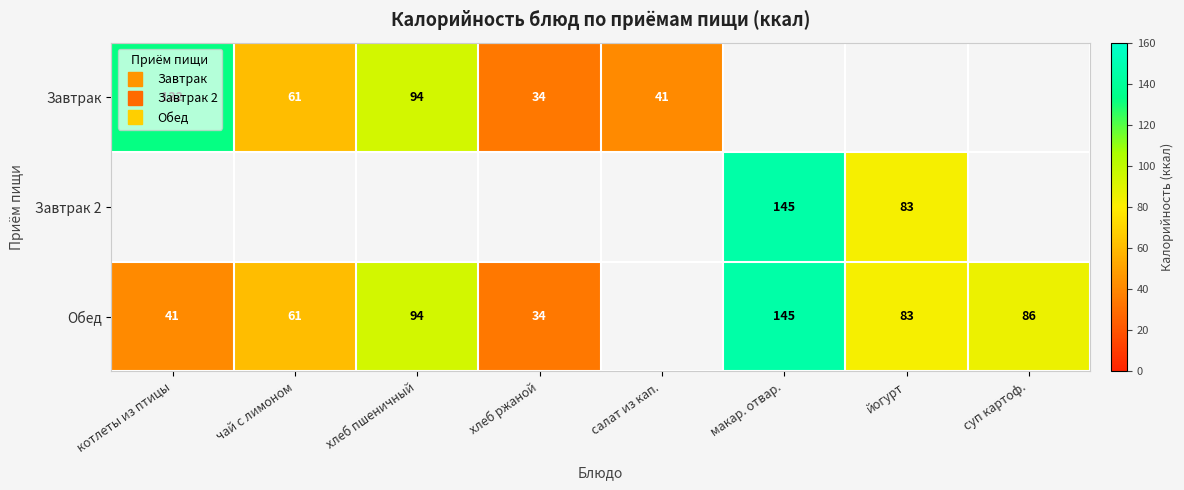

How many categories are shown in the chart?

8